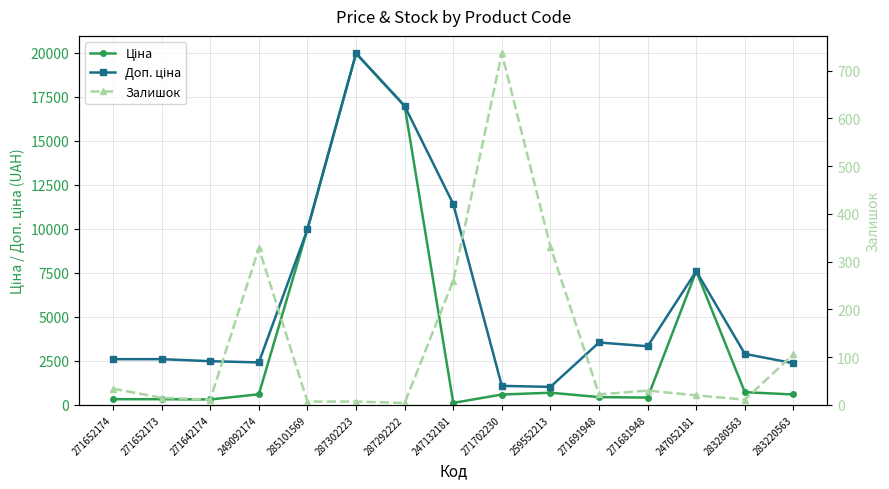

At which category does Залишок reach its first local valley?

271642174